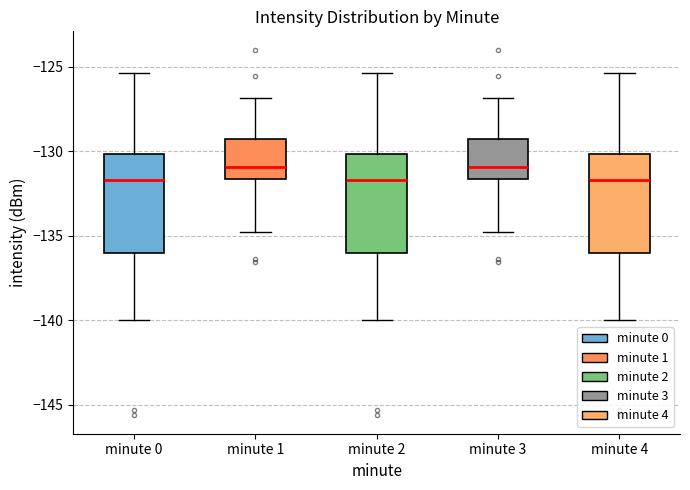

Reading left to right, transcribe this box plot: for each box, give where its median line is, the range the box spans, and where its two whiskers end, as read against the y-axis. The values are not printed on the chart, so give them approximately, as read against the axis.

minute 0: median -131.5, box -136.0 to -130.0, whiskers -140.0 to -125.5
minute 1: median -131.0, box -131.5 to -129.5, whiskers -135.0 to -127.0
minute 2: median -131.5, box -136.0 to -130.0, whiskers -140.0 to -125.5
minute 3: median -131.0, box -131.5 to -129.5, whiskers -135.0 to -127.0
minute 4: median -131.5, box -136.0 to -130.0, whiskers -140.0 to -125.5